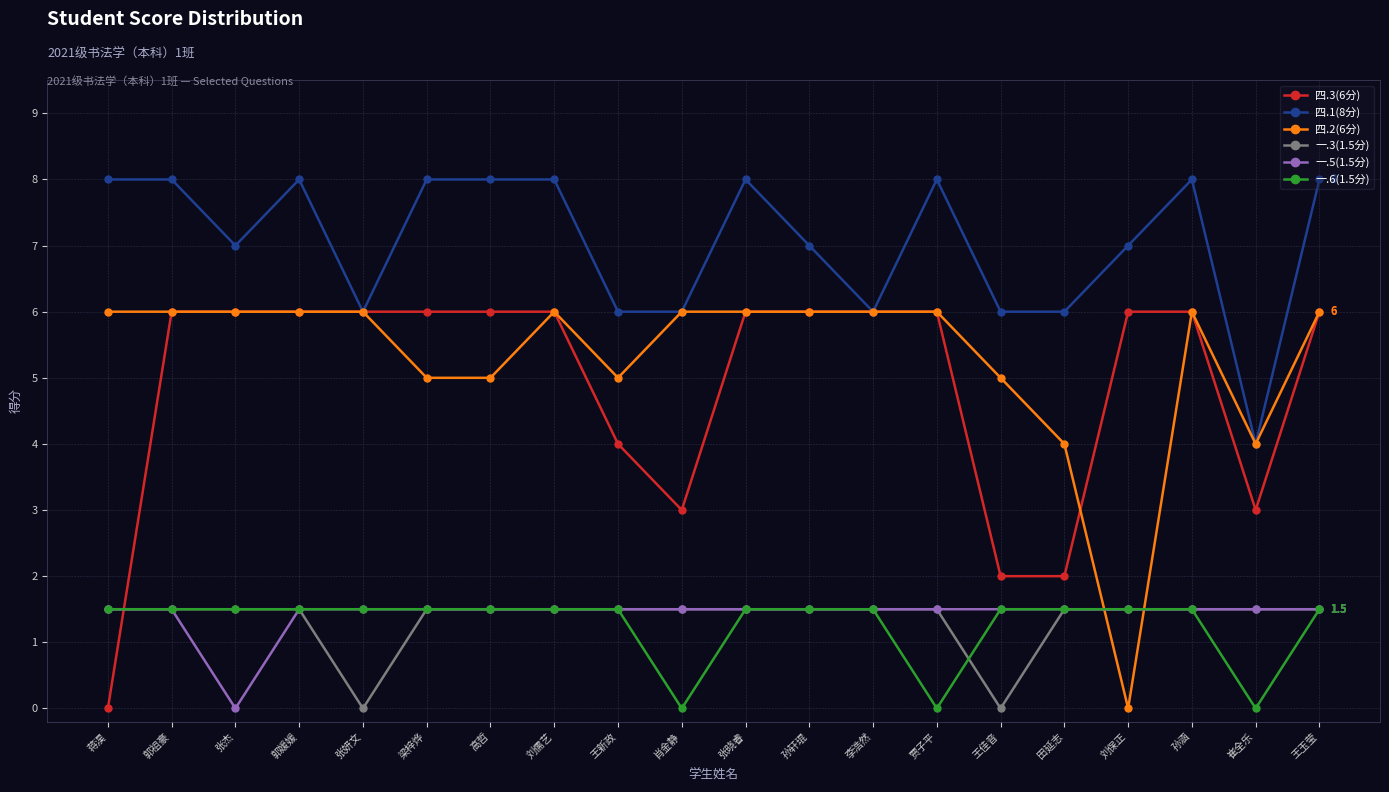

Is the value of 四.3(6分) at 田延志 greater than the value of 一.6(1.5分) at 高哲?

Yes